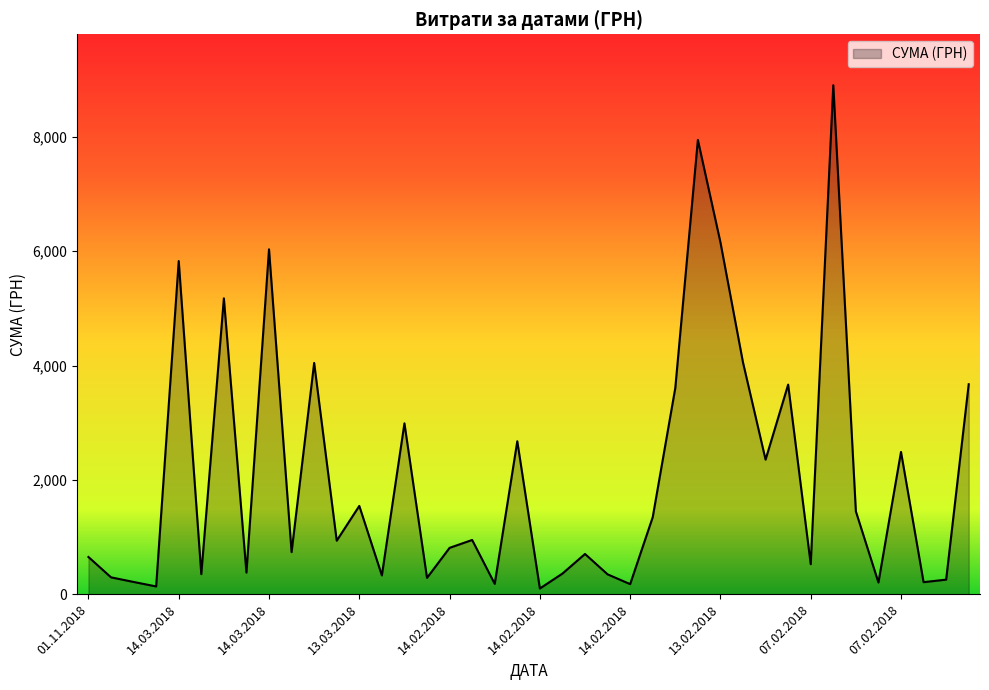

What is the maximum value shown in the chart?

8903.7